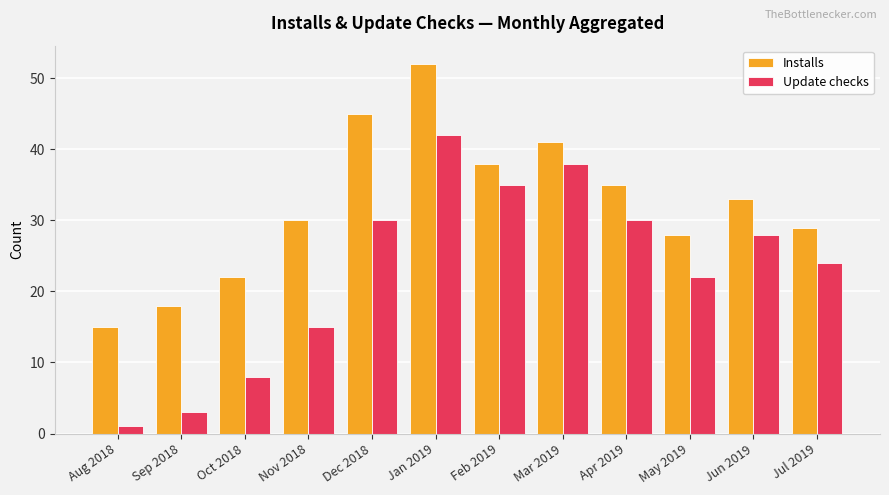

True or false: Update checks has a value of 1 at Aug 2018.

True